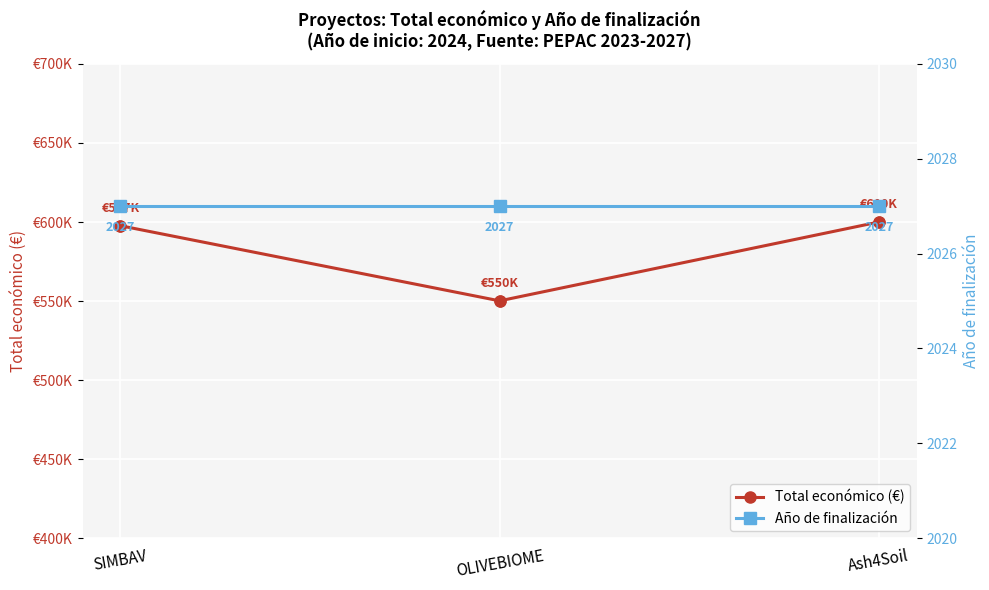

At which category is the sum across all series the highest?

Ash4Soil